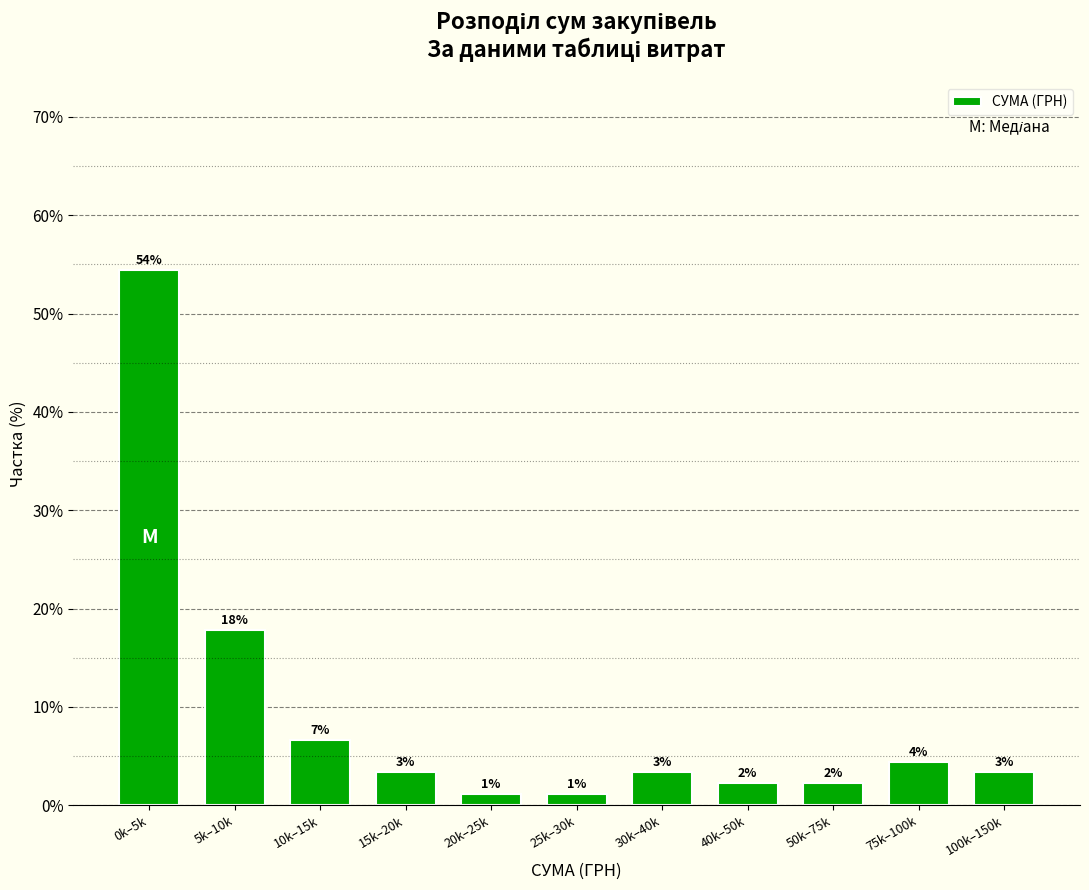

How many bars are there in total?

11